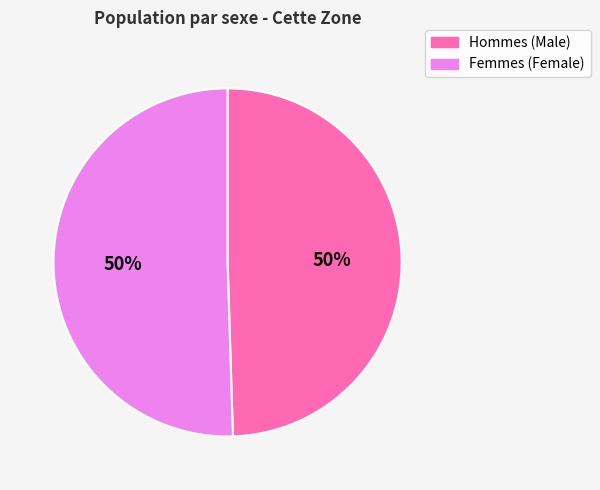

To the nearest percent, what is the average slice percentage?

50%